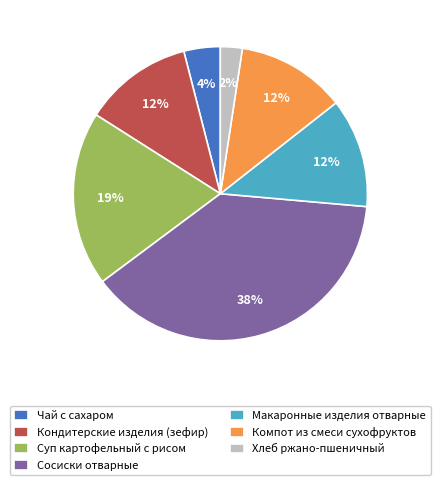

To the nearest percent, what is the combined percentage of Компот из смеси сухофруктов and Макаронные изделия отварные?

24%